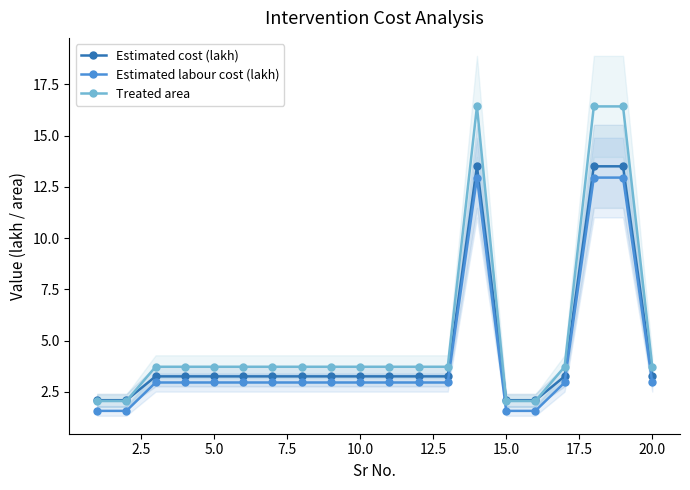

The value of Estimated labour cost (lakh) at 20.0 is 4.3. True or false?

False